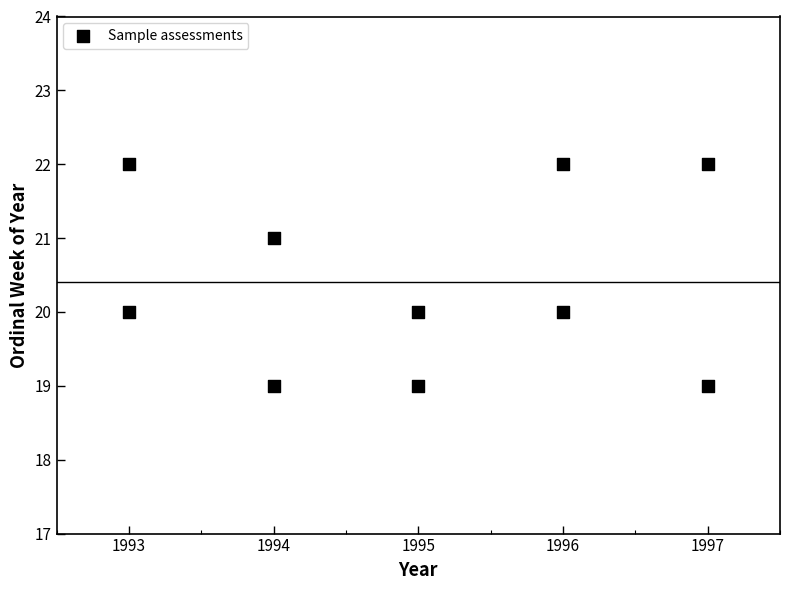

What is the average Y value?

20